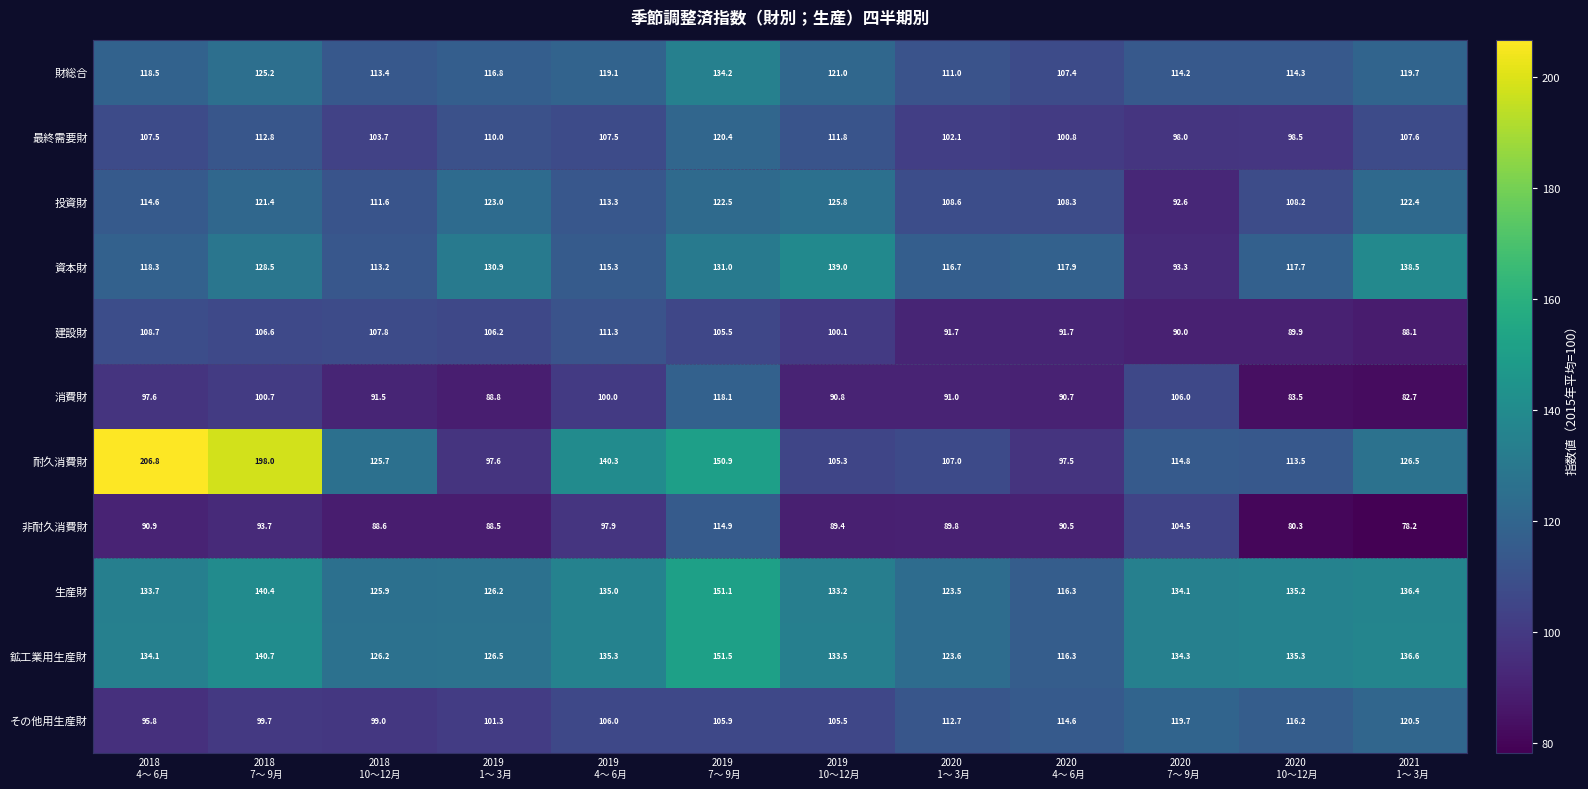

Rank the series at 2019
 10～12月 from highest to lowest value.

資本財, 鉱工業用生産財, 生産財, 投資財, 財総合, 最終需要財, その他用生産財, 耐久消費財, 建設財, 消費財, 非耐久消費財